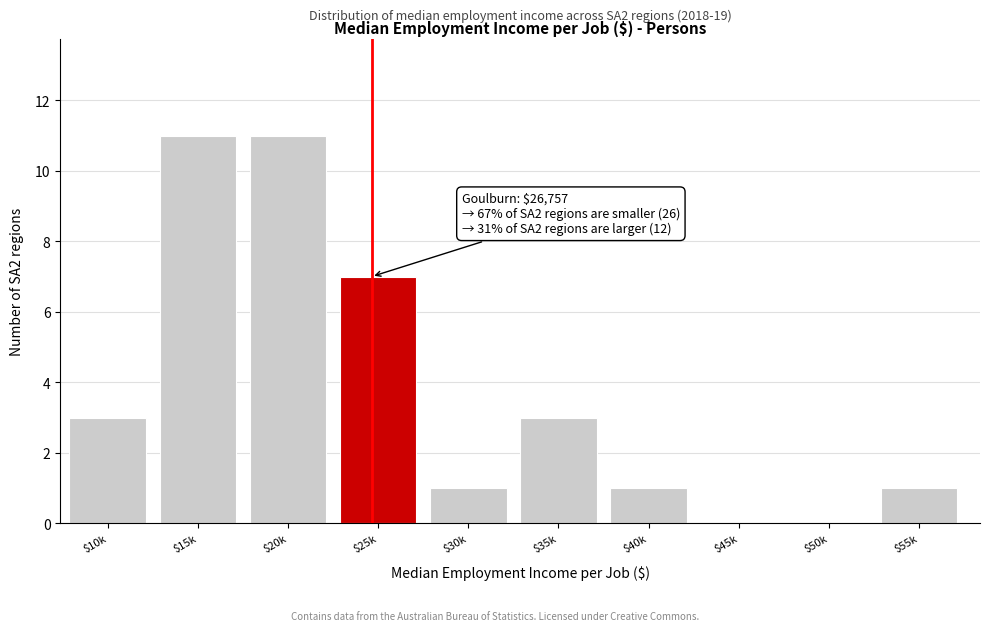

The value at $30k is 1. True or false?

True